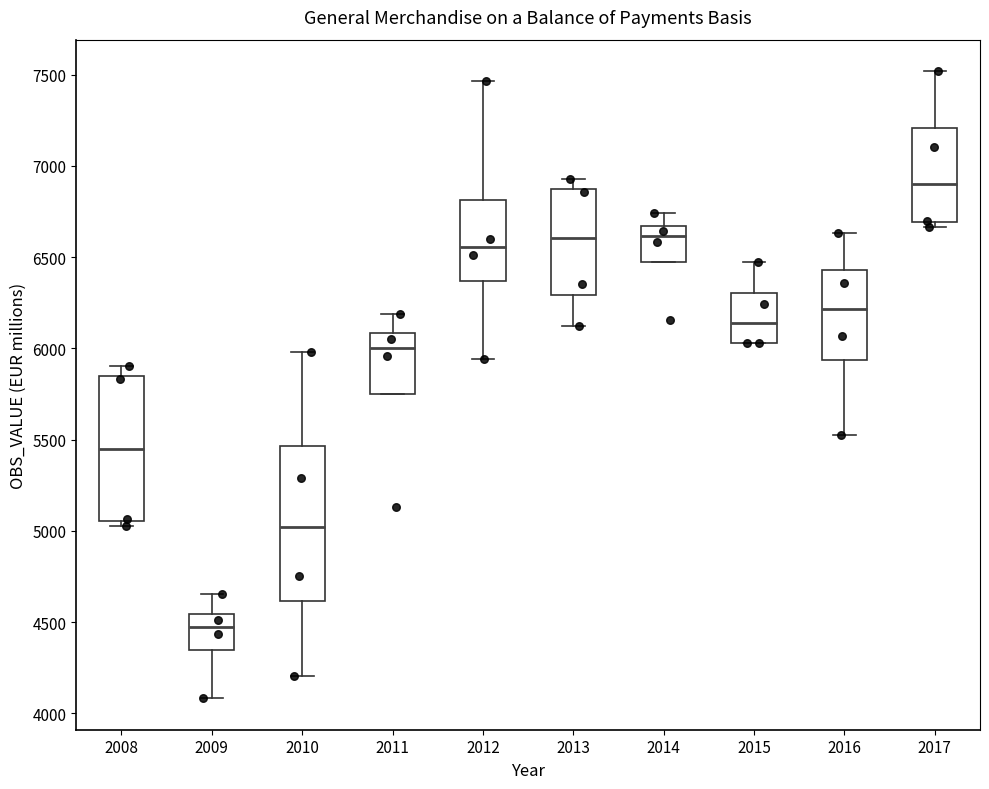

Which box has the lowest median line?

2009